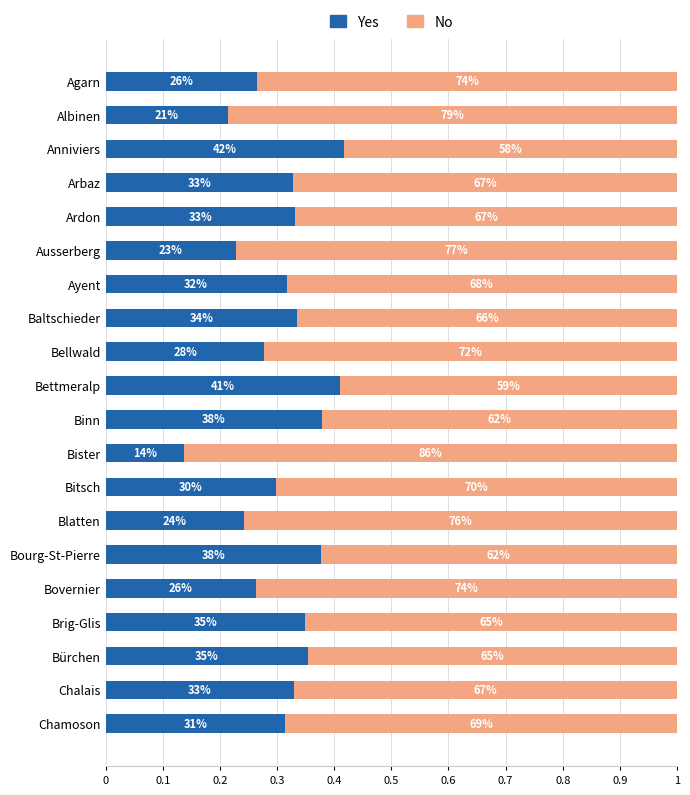

What is the value of the No bar at the 6th from the left?

0.8